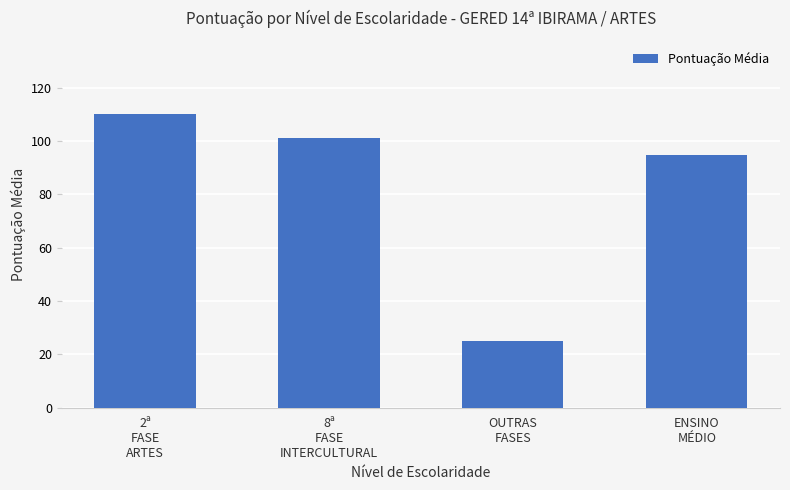

How many bars are there in total?

4